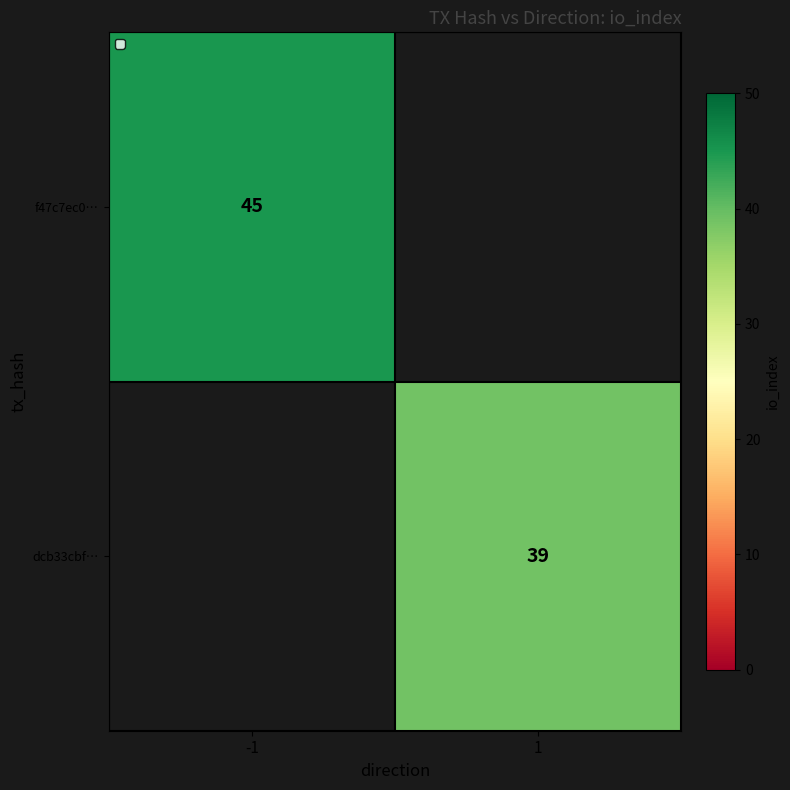

Is the value of dcb33cbf… at 1 greater than the value of f47c7ec0… at -1?

No